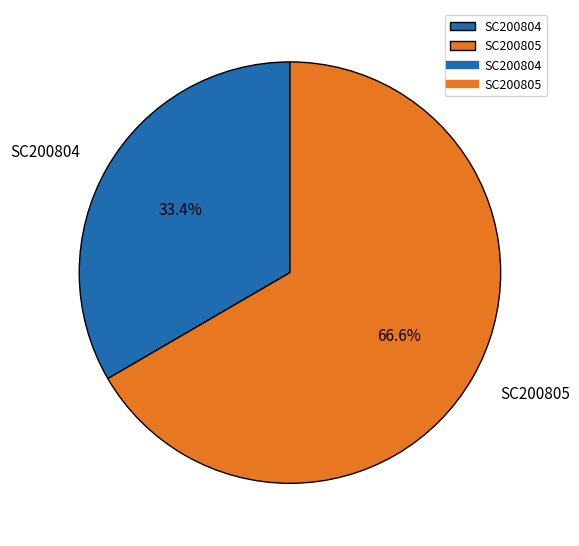

Approximately how many times larger is the value at SC200804 compared to SC200805?

0.5